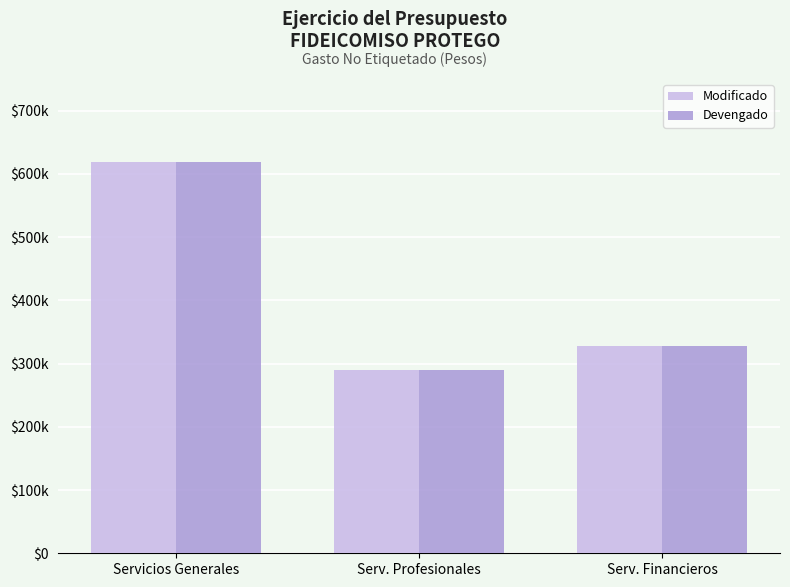

Does the chart contain any negative values?

No